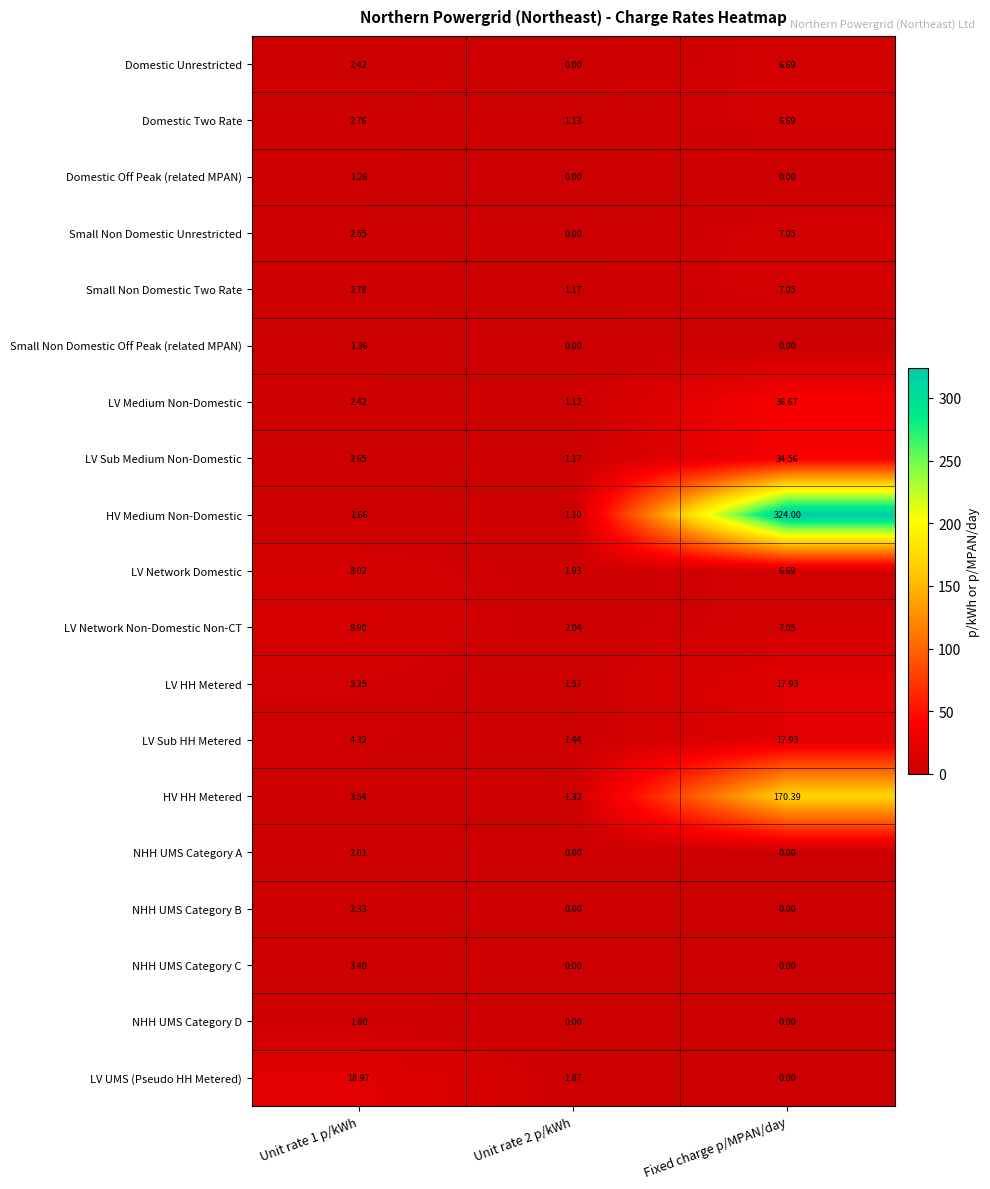

Count the number of categories in the chart.

3